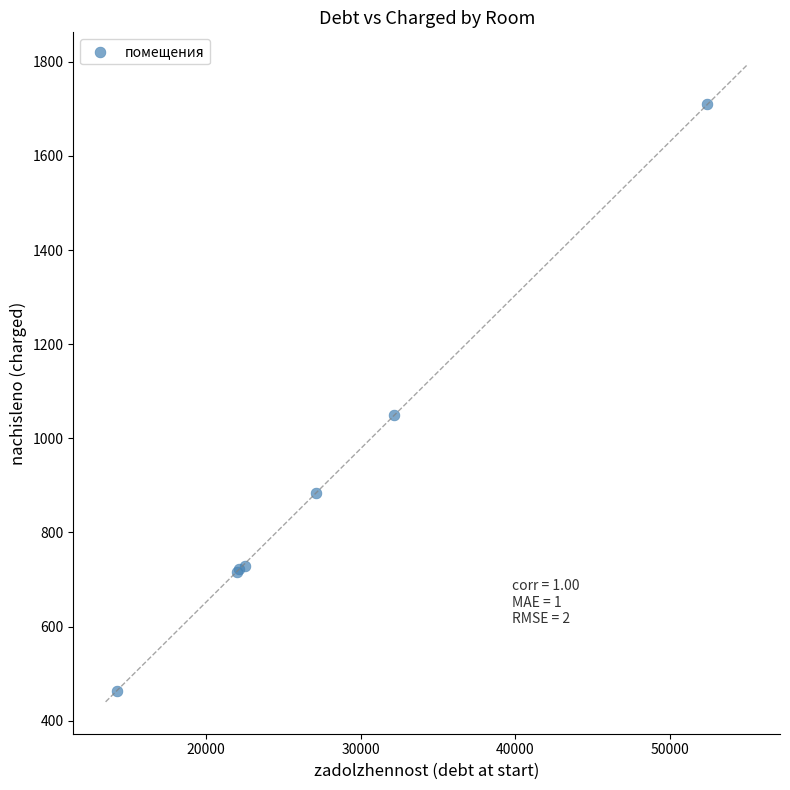

What Y value in the scatter plot is closest to 1086?

1049.0